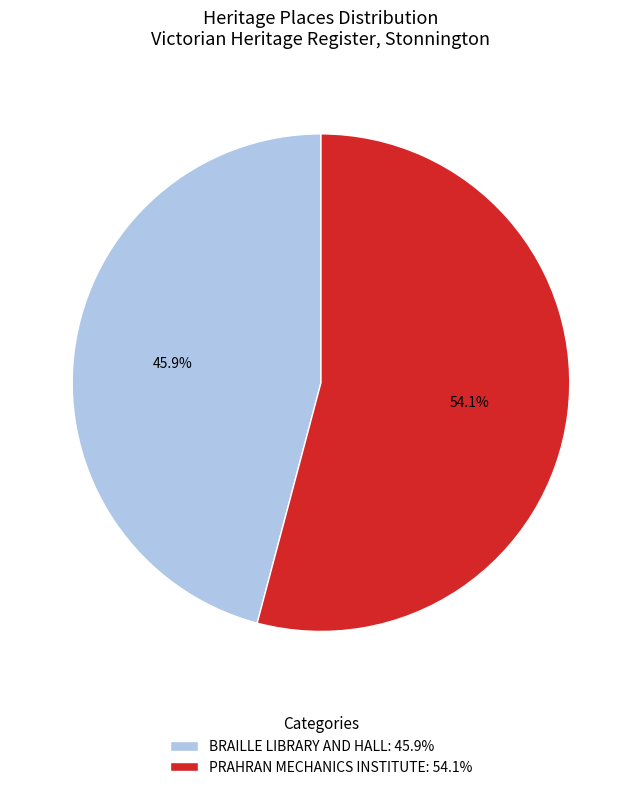

How many slices are in this pie chart?

2